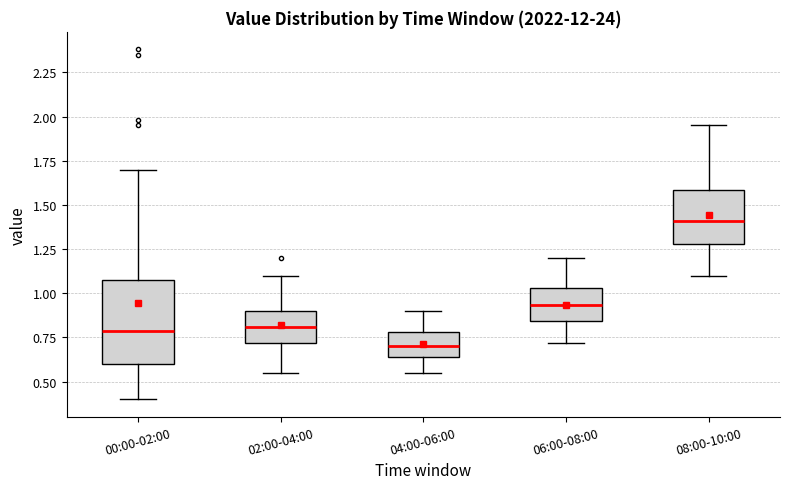

Reading left to right, transcribe this box plot: for each box, give where its median line is, the range the box spans, and where its two whiskers end, as read against the y-axis. The values are not printed on the chart, so give them approximately, as read against the axis.

00:00-02:00: median 0.80, box 0.60 to 1.10, whiskers 0.40 to 1.70
02:00-04:00: median 0.80, box 0.70 to 0.90, whiskers 0.55 to 1.10
04:00-06:00: median 0.70, box 0.65 to 0.80, whiskers 0.55 to 0.90
06:00-08:00: median 0.95, box 0.85 to 1.05, whiskers 0.70 to 1.20
08:00-10:00: median 1.40, box 1.30 to 1.60, whiskers 1.10 to 1.95